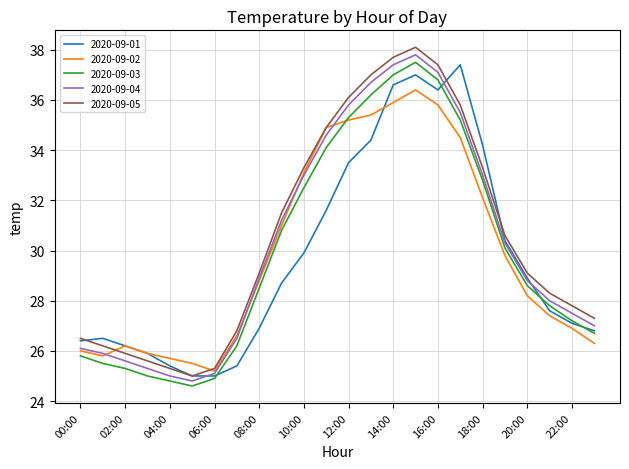

Which series has the largest total across all categories?

2020-09-05